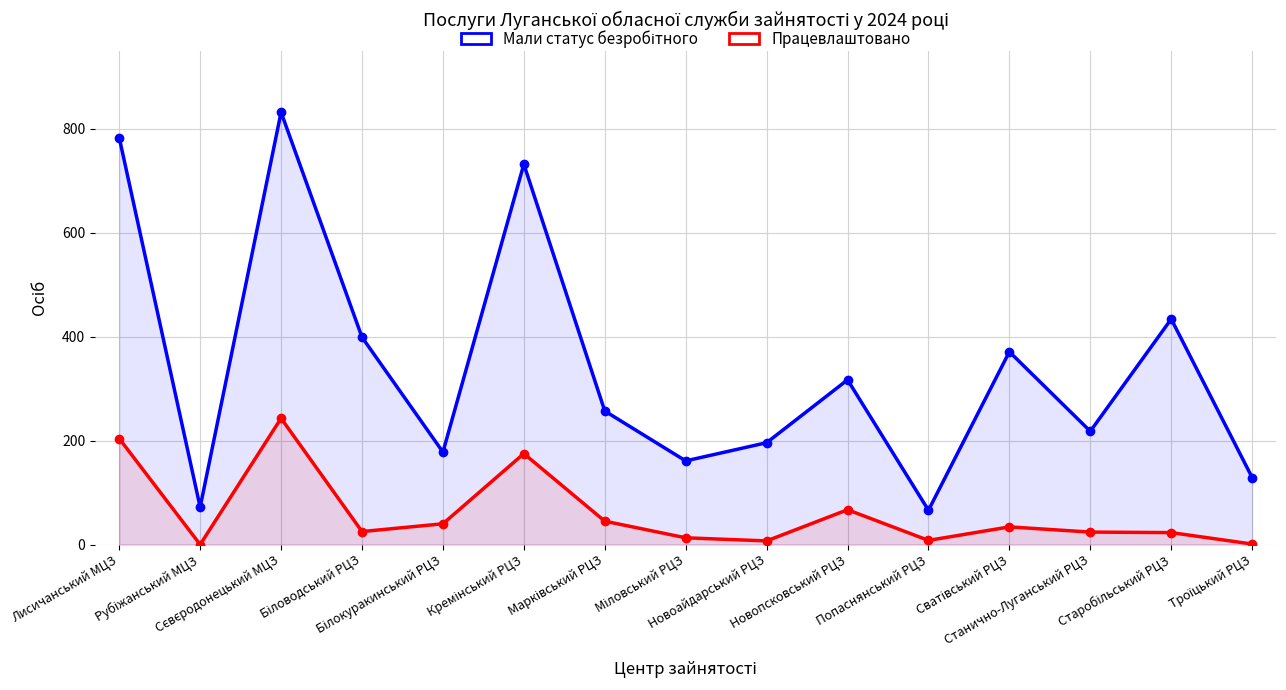

List the series in order of their overall mean, highest first.

Мали статус безробітного, Працевлаштовано